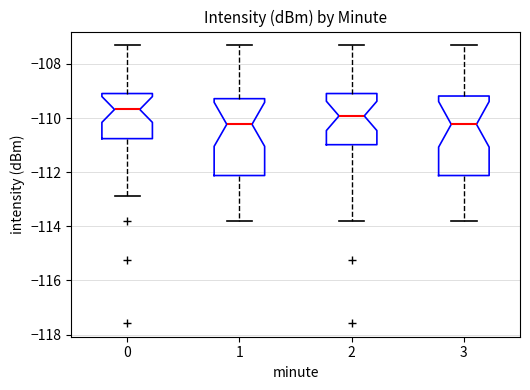

Where is the lower edge of the box at x = 2 on the y-axis? The values are not printed on the chart, so give them approximately, as read against the axis.

-111.0